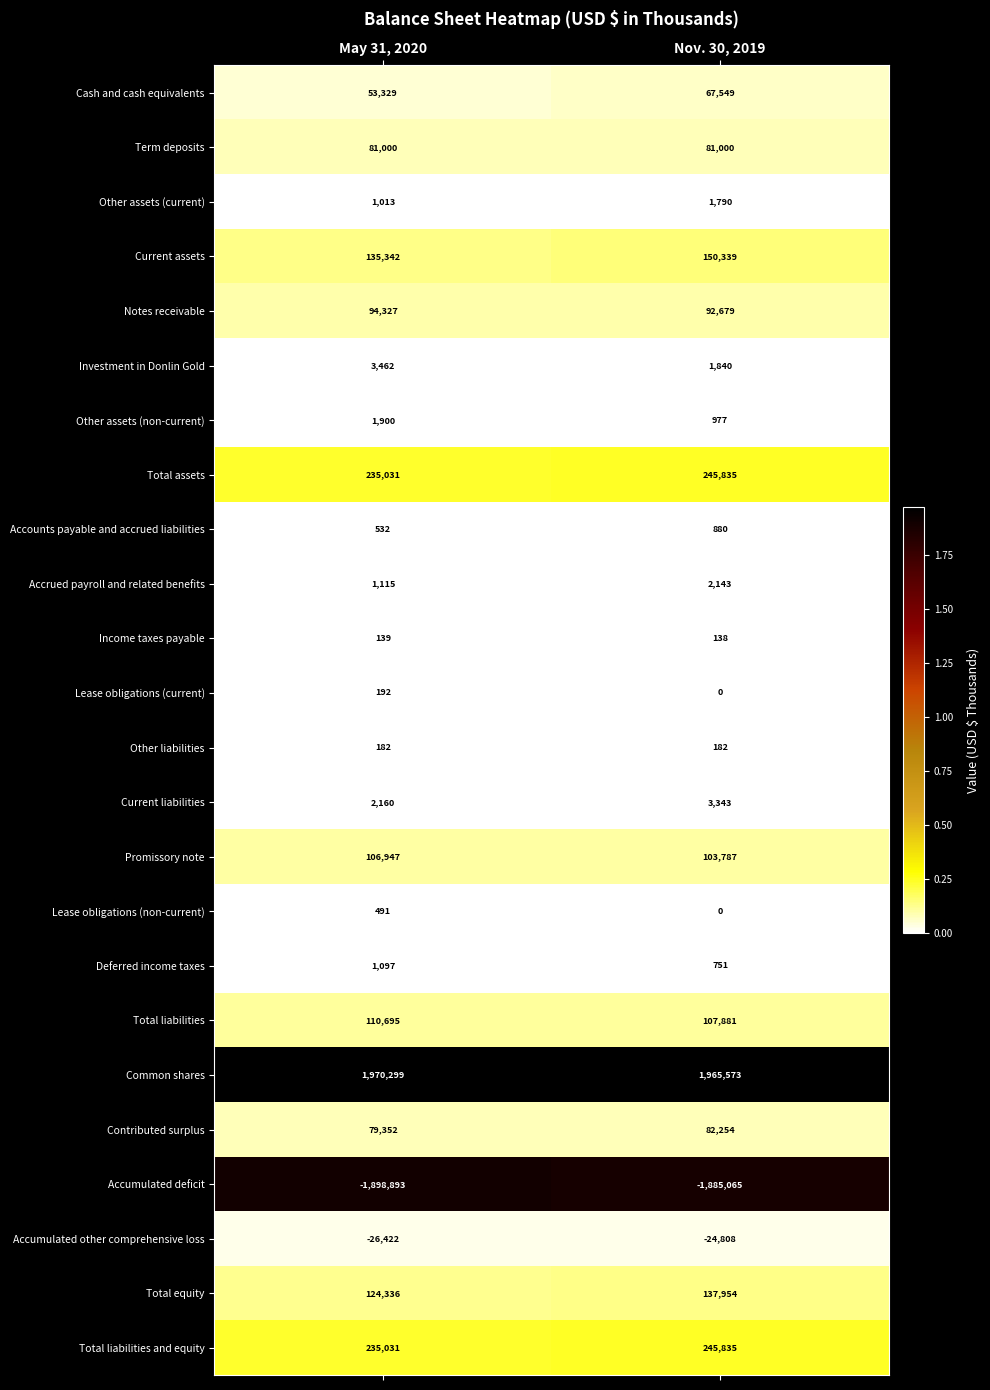

Which series has the largest total across all categories?

Common shares